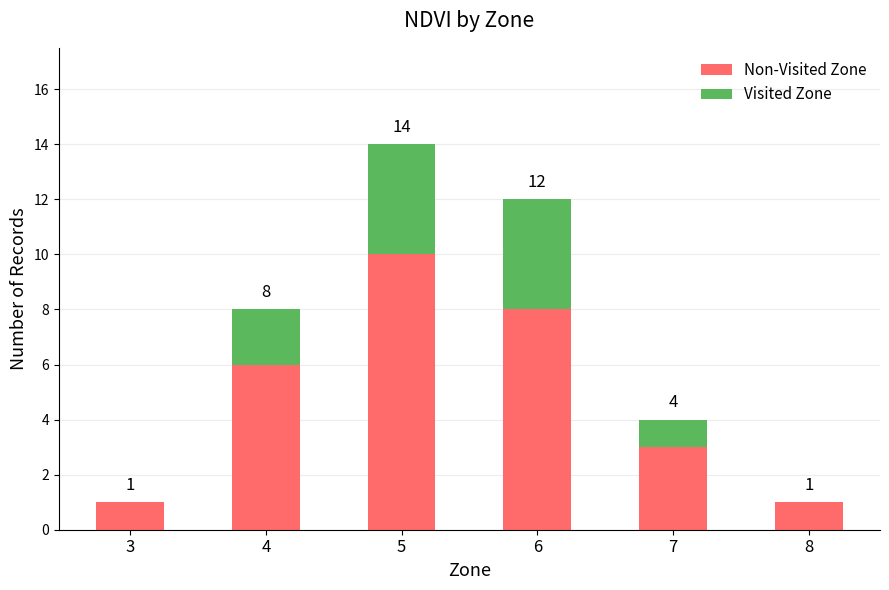

What is the total value across all series at 5?

14